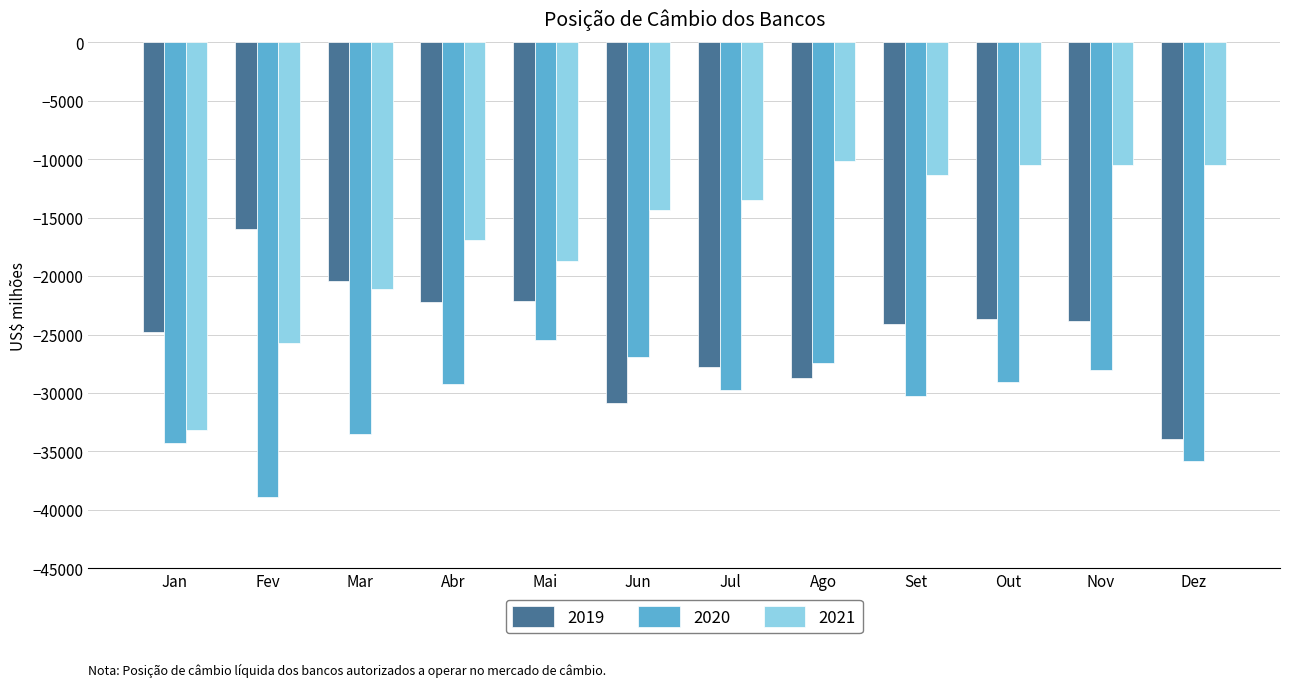

At which category does the chart reach its minimum across all series?

Fev